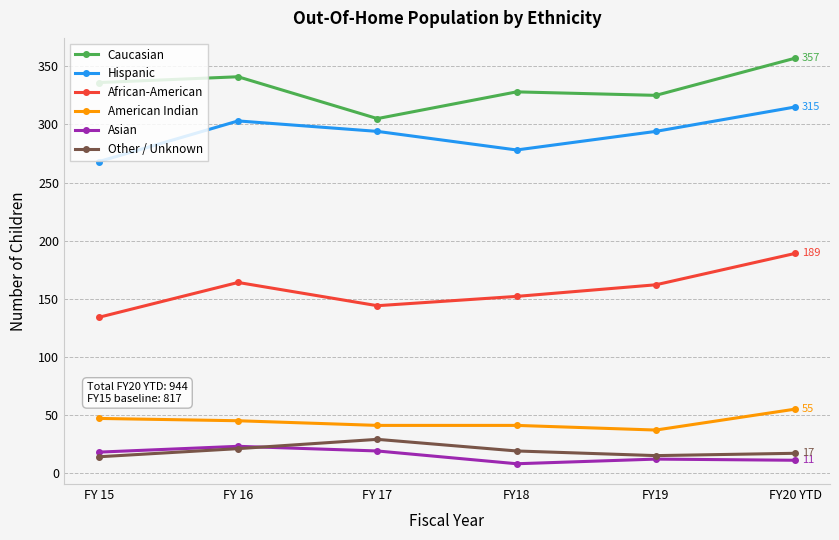

At which category does Hispanic reach its first local valley?

FY18